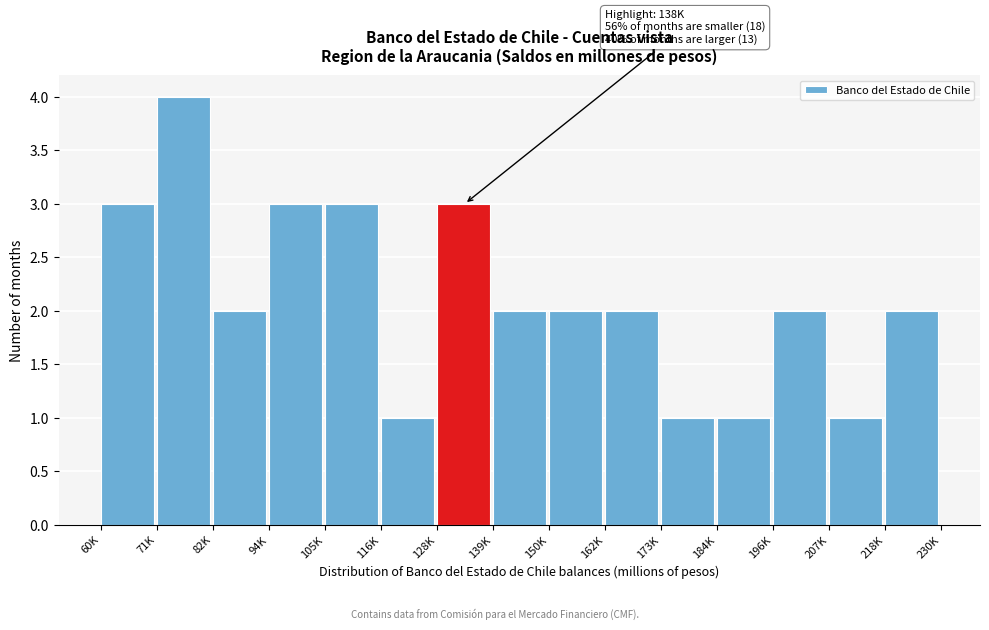

Reading left to right, list all the values displayed in this chart.

3	4	2	3	3	1	3	2	2	2	1	1	2	1	2